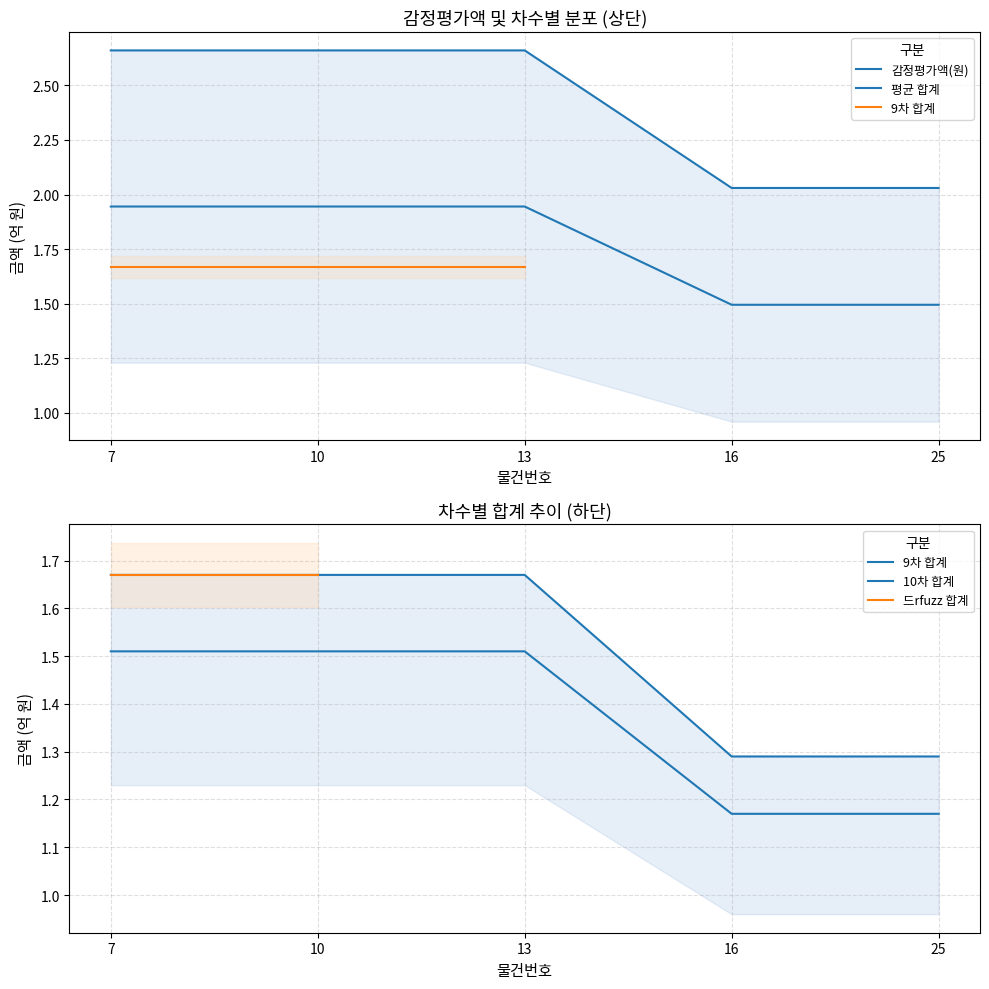

True or false: 11차 합계 and 감정평가액(원) intersect in this chart.

False